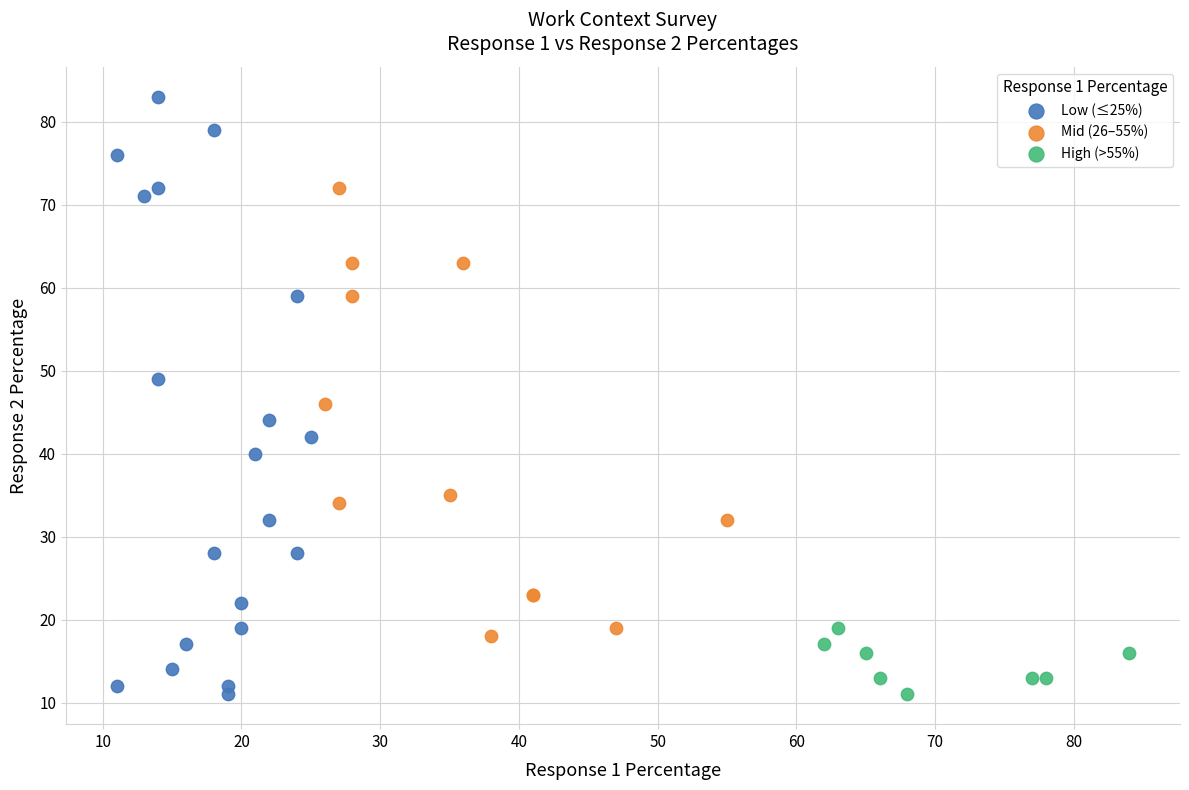

Which series has the widest spread of Y values?

Low (≤25%)